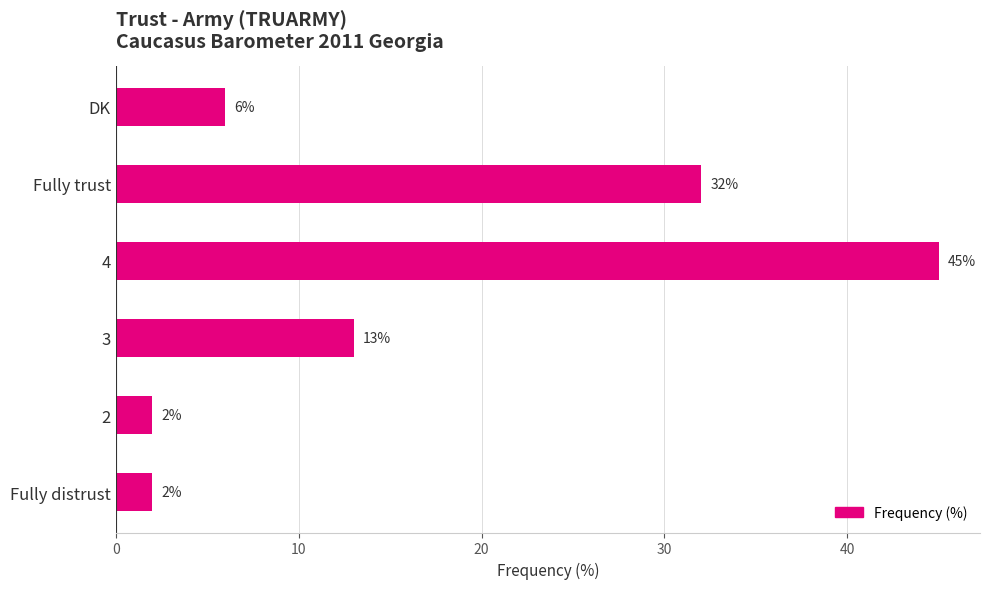

What is the greatest value displayed?

45